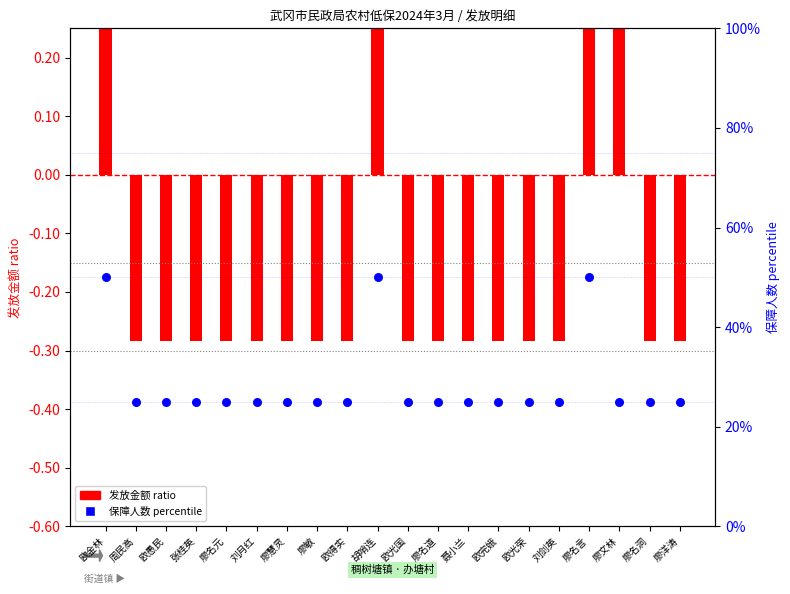

Between 张桂英 and 刘月红, which is larger?

张桂英